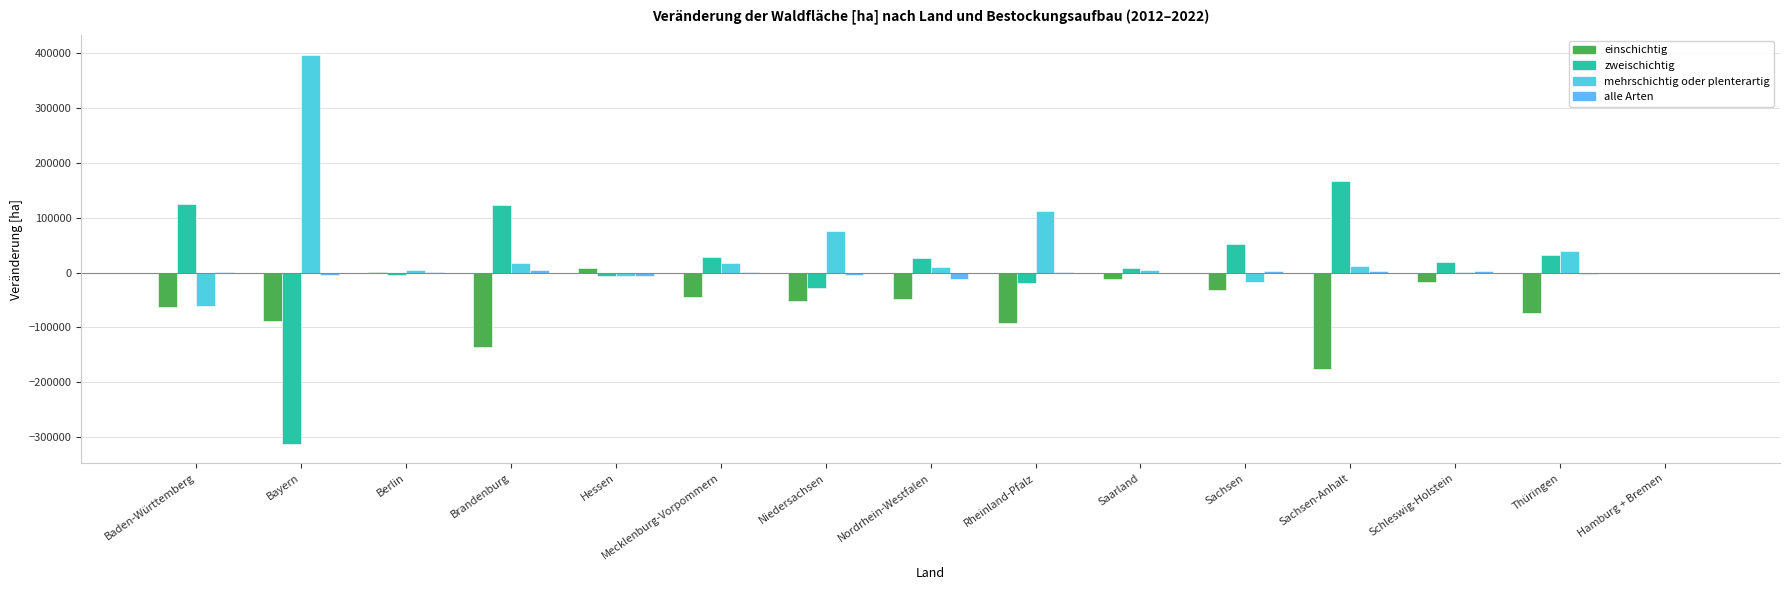

How many categories are shown in the chart?

15